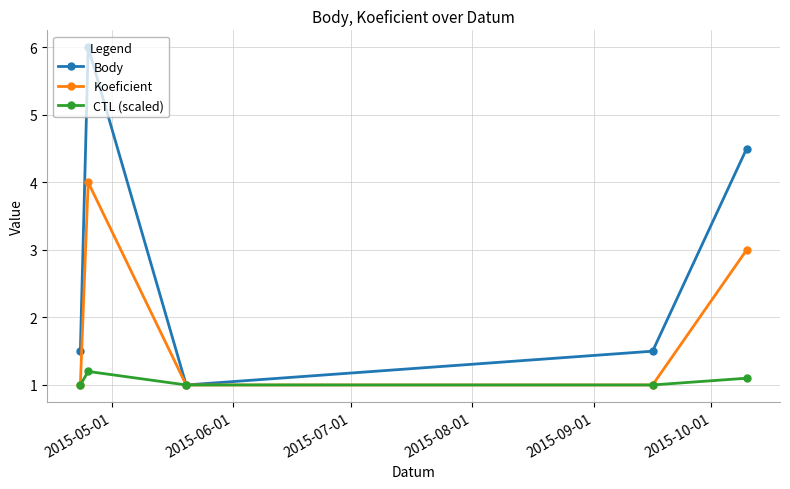

In Body, how many points are lower than both neighbors (excluding endpoints)?

1